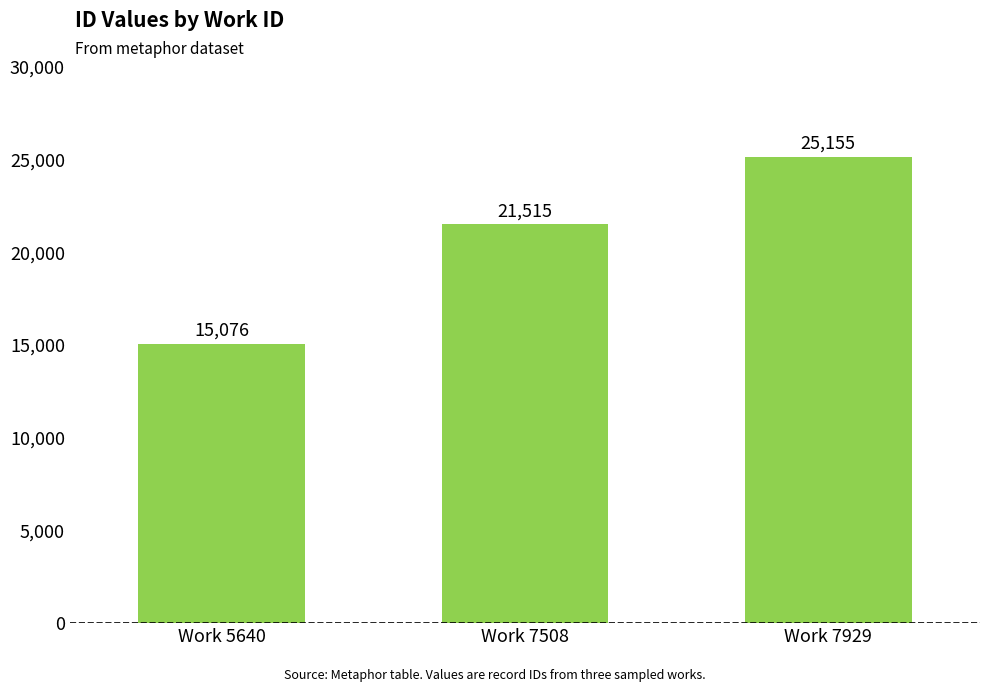

Between Work 7929 and Work 7508, which is larger?

Work 7929